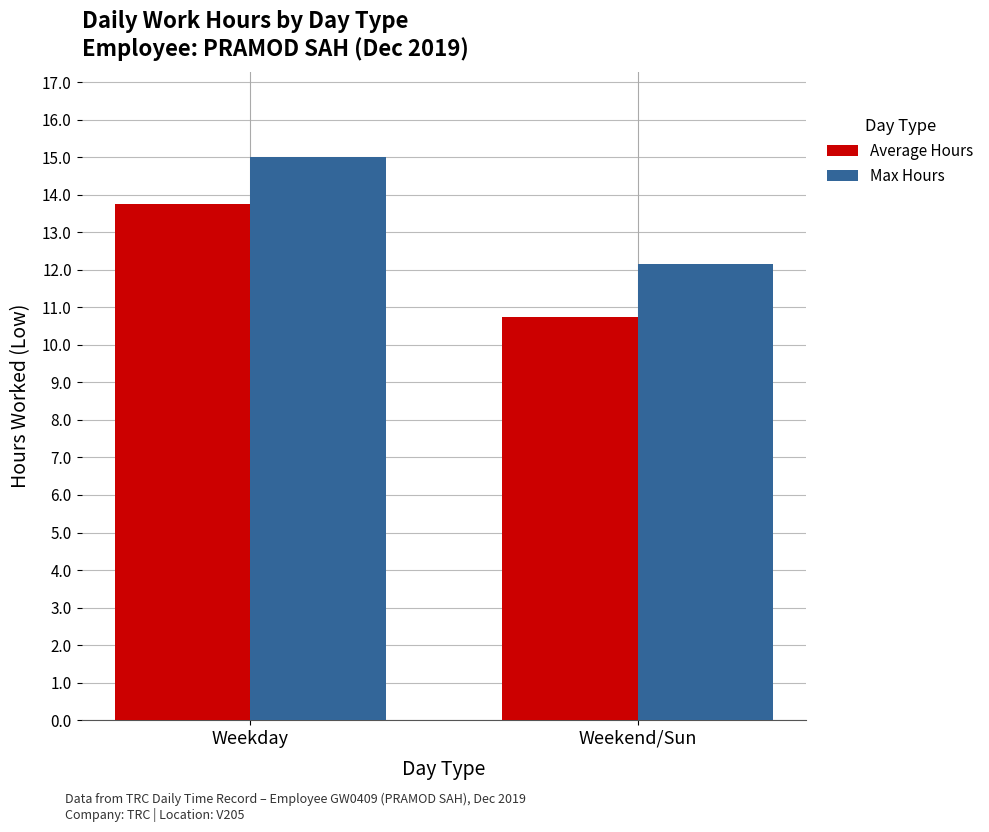

List the series in order of their overall mean, highest first.

Max Hours, Average Hours